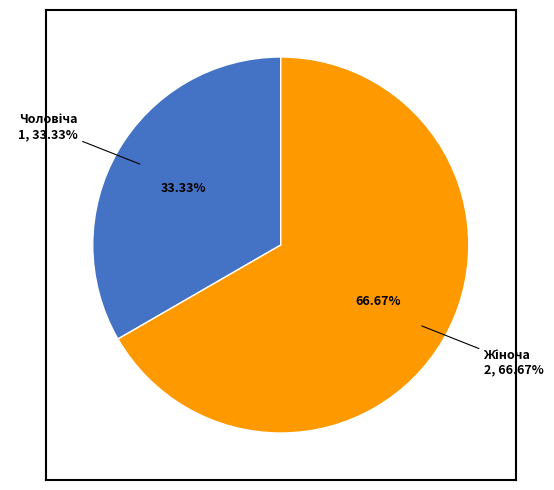

What is the largest slice in the pie chart?

Жіноча